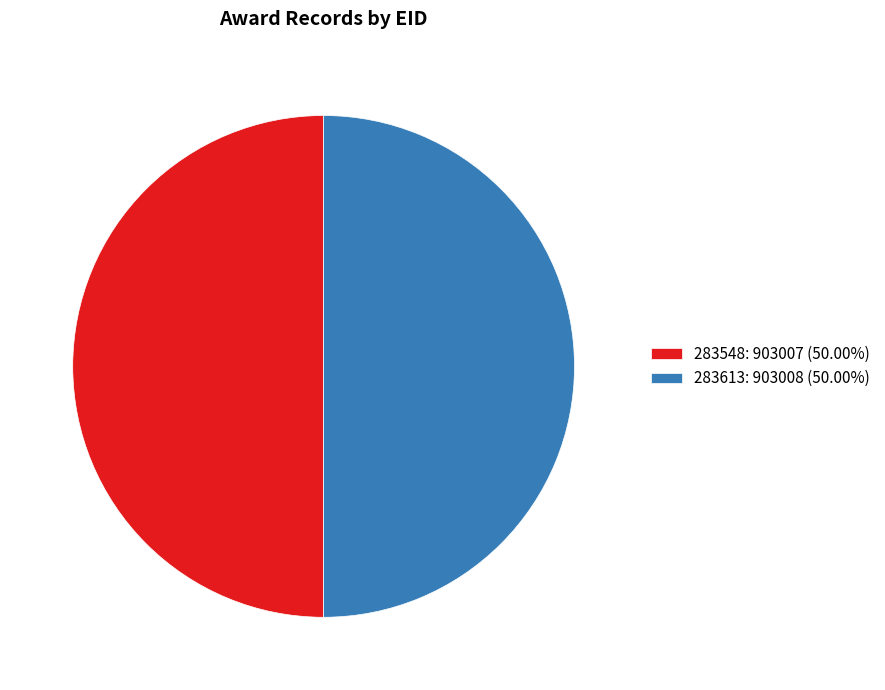

Is the sum of 283548: 903007 (50.00%) and 283613: 903008 (50.00%) greater than half?

Yes